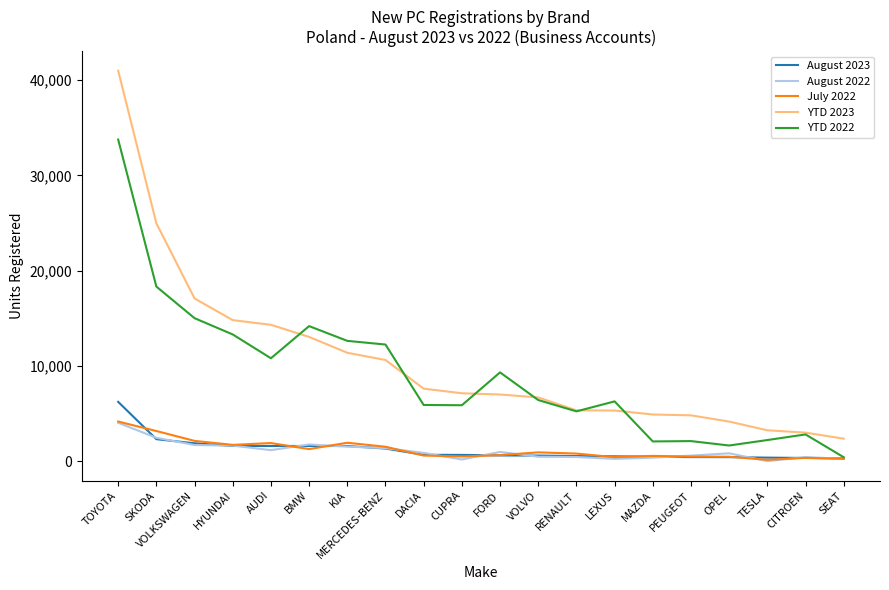

Is the value of August 2022 at DACIA greater than the value of YTD 2022 at VOLKSWAGEN?

No